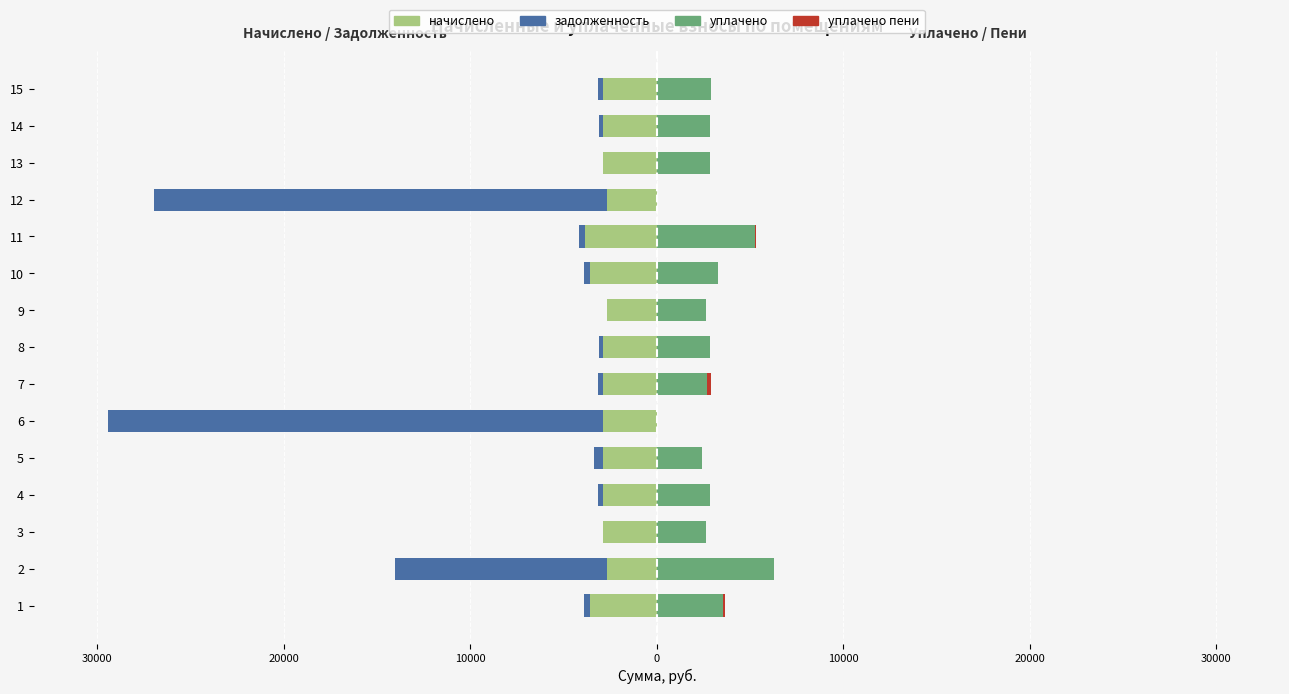

At 30000, list the series in order from largest to smallest.

уплачено, уплачено пени, начислено, задолженность